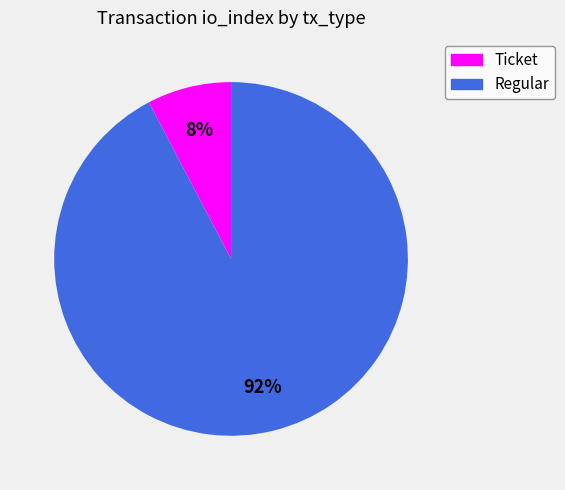

To the nearest percent, what is the combined percentage of Ticket and Regular?

100%